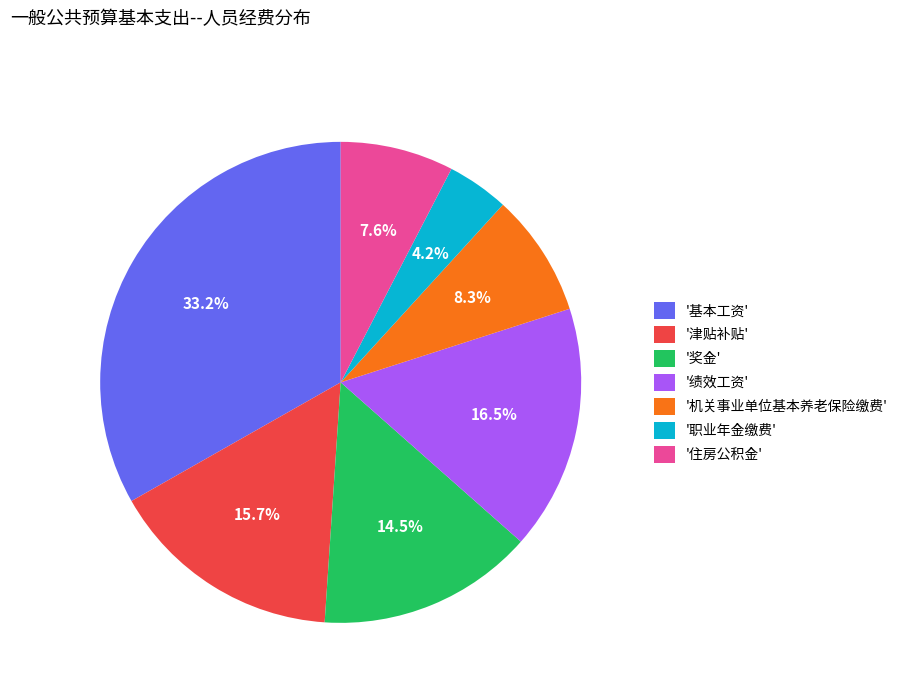

Approximately how many times larger is the value at '奖金' compared to '住房公积金'?

1.9